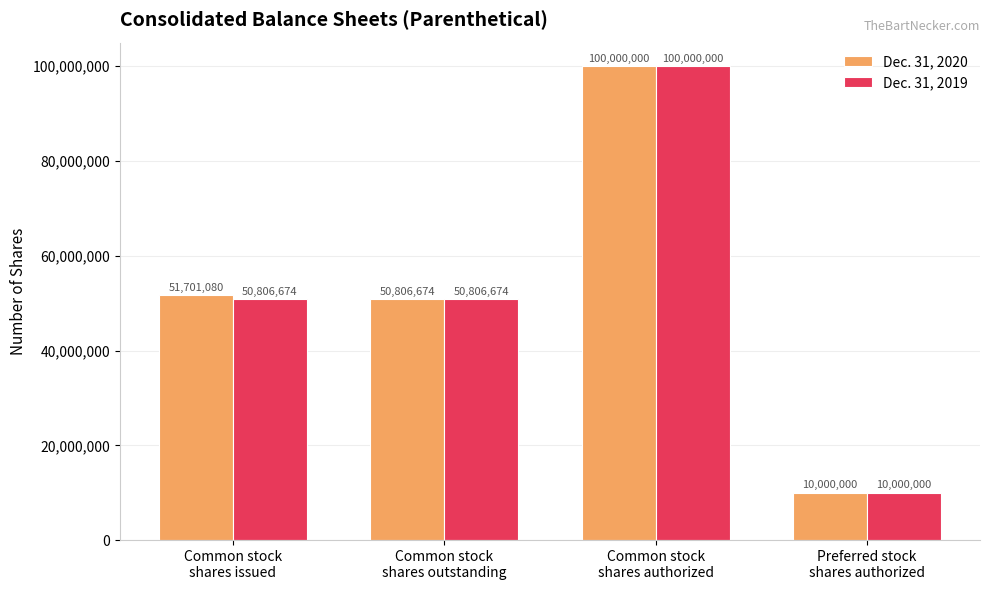

How many values in the Dec. 31, 2019 series are below 50806674?

1